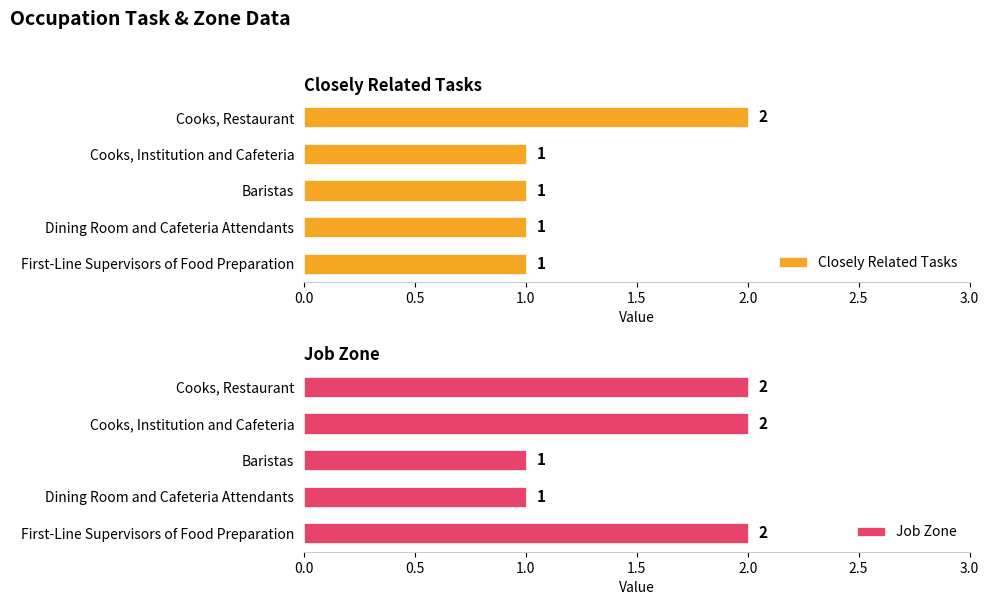

What is the value of the Closely Related Tasks bar at the 2nd from the left?

1